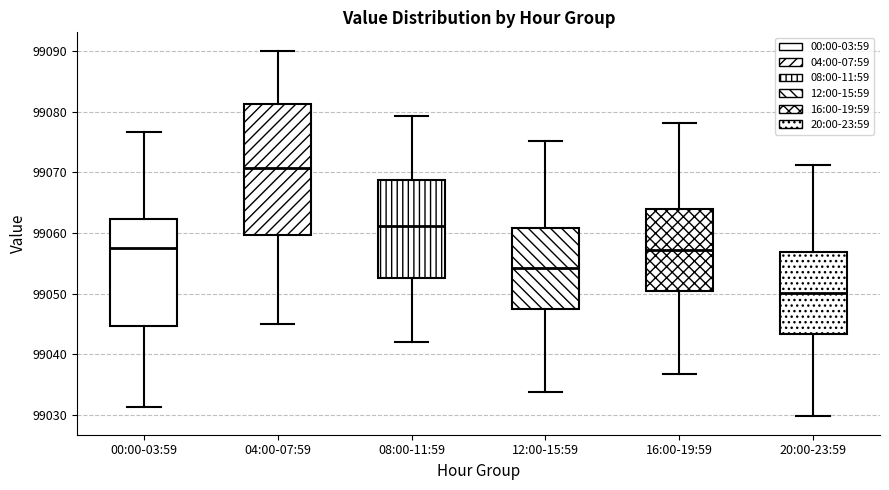

Which box has the lowest median line?

20:00-23:59